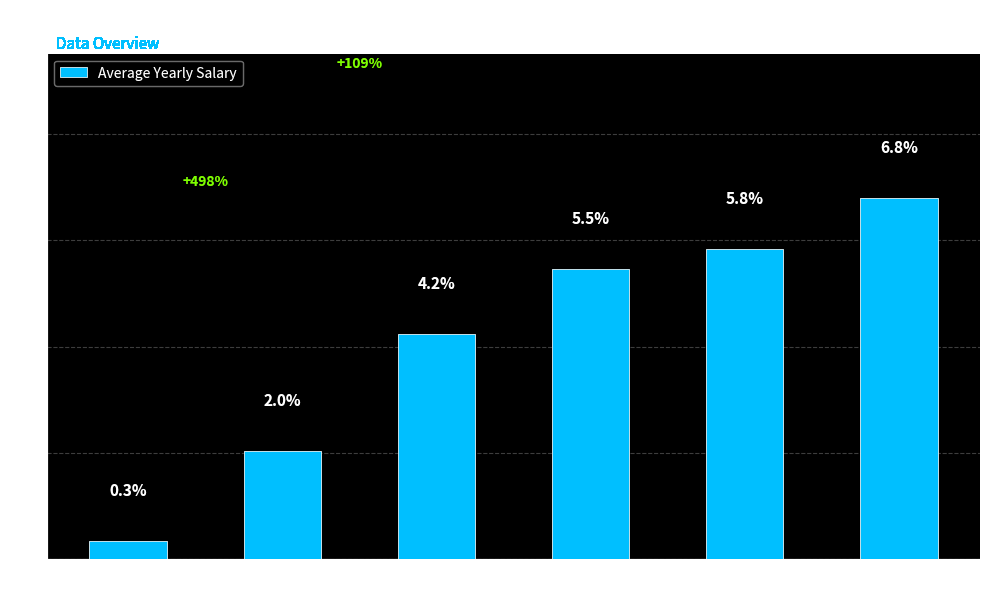

What is the value of the 1st bar from the left?

0.3